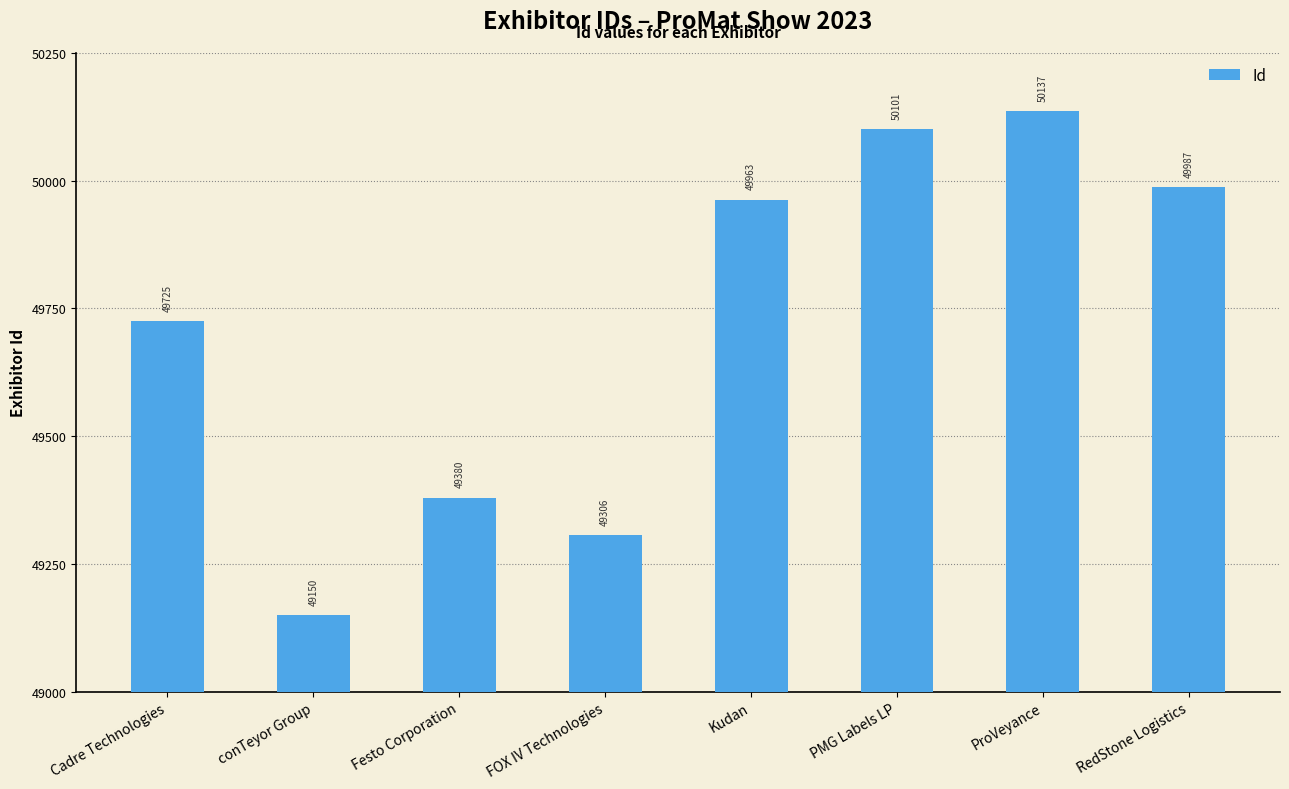

Reading left to right, list all the values displayed in this chart.

49725	49150	49380	49306	49963	50101	50137	49987